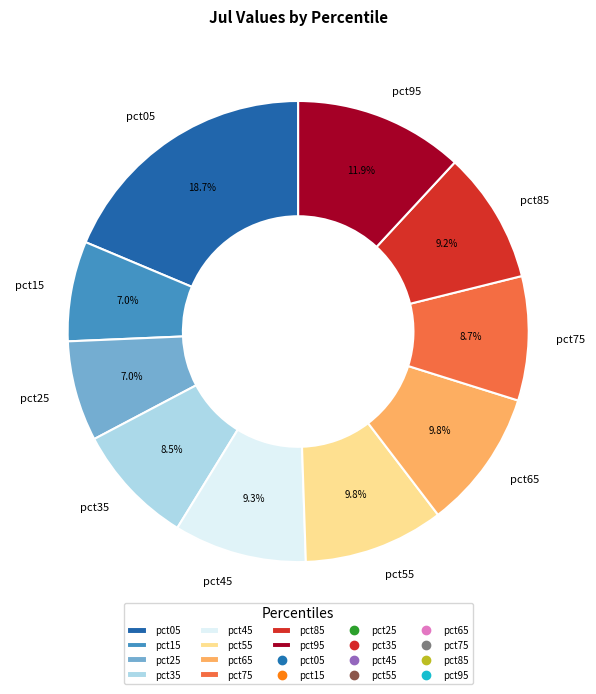

Which has a higher value, pct85 or pct95?

pct95